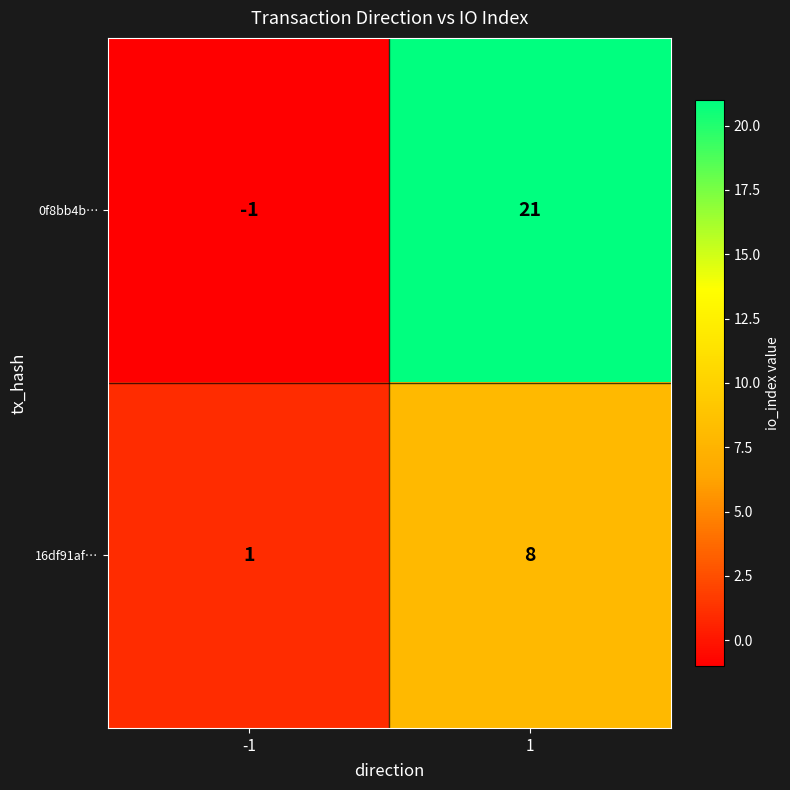

What is the approximate value of 16df91af… at 1?

8